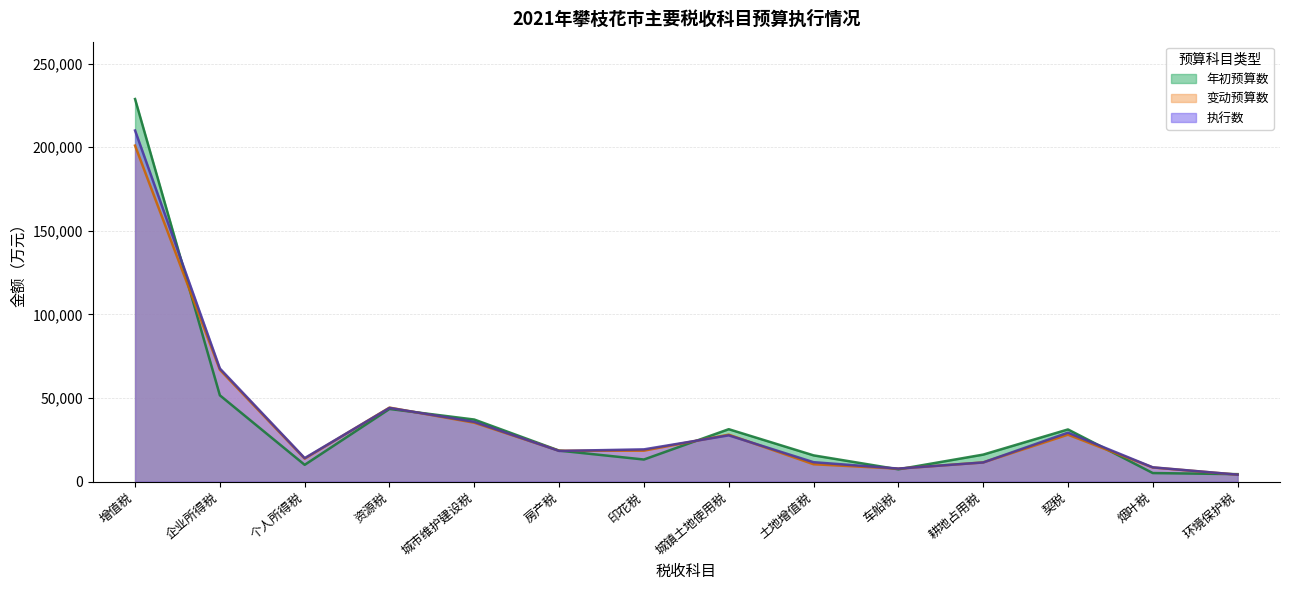

What is the label of the 11th point from the right?

资源税